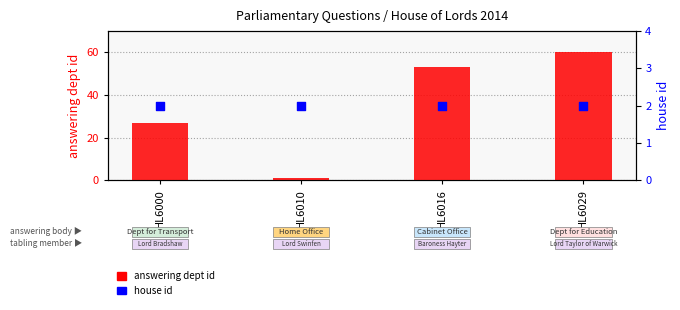

Which series has the largest total across all categories?

answering dept id